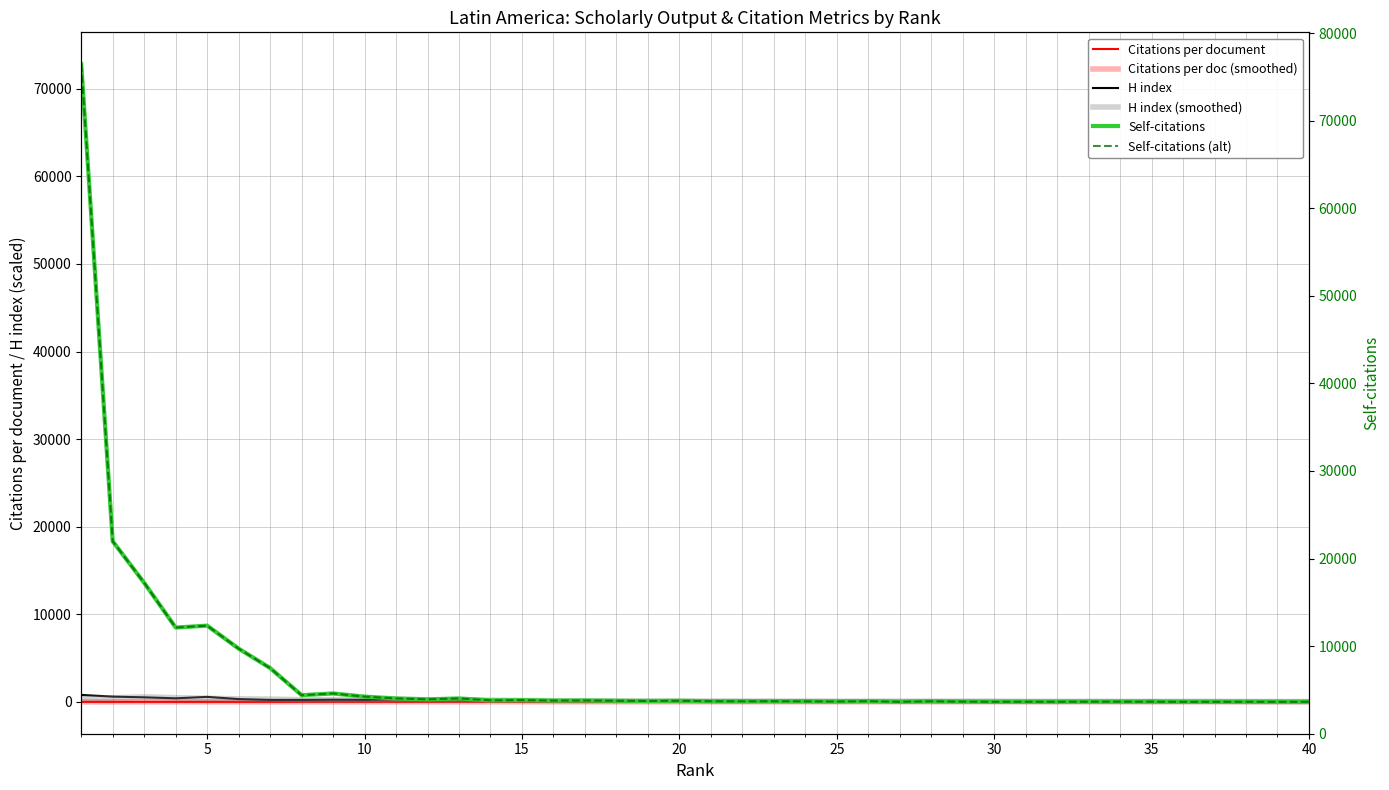

Is it true that Self-citations (alt) equals 4.0 at 35?

False